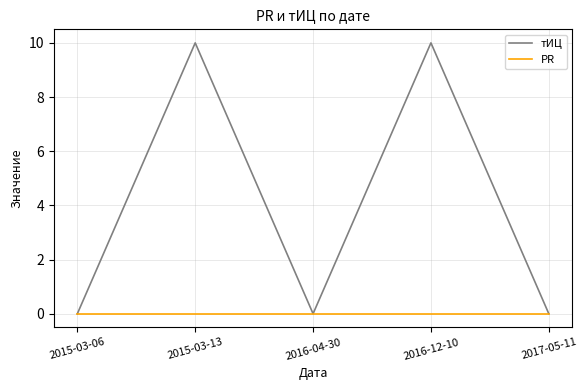

Is the value of тИЦ at 2015-03-13 greater than the value of PR at 2015-03-06?

Yes